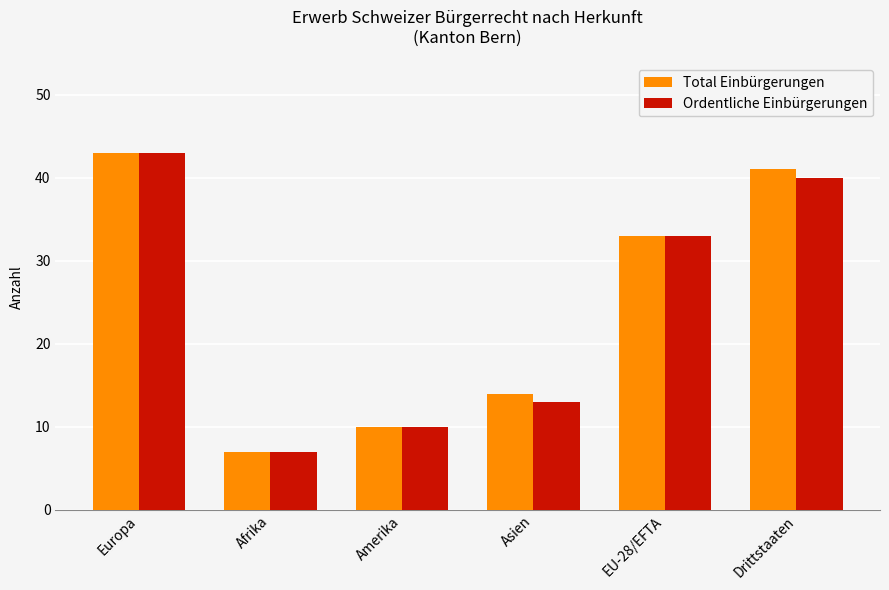

List the labels in order of Ordentliche Einbürgerungen value, smallest first.

Afrika, Amerika, Asien, EU-28/EFTA, Drittstaaten, Europa